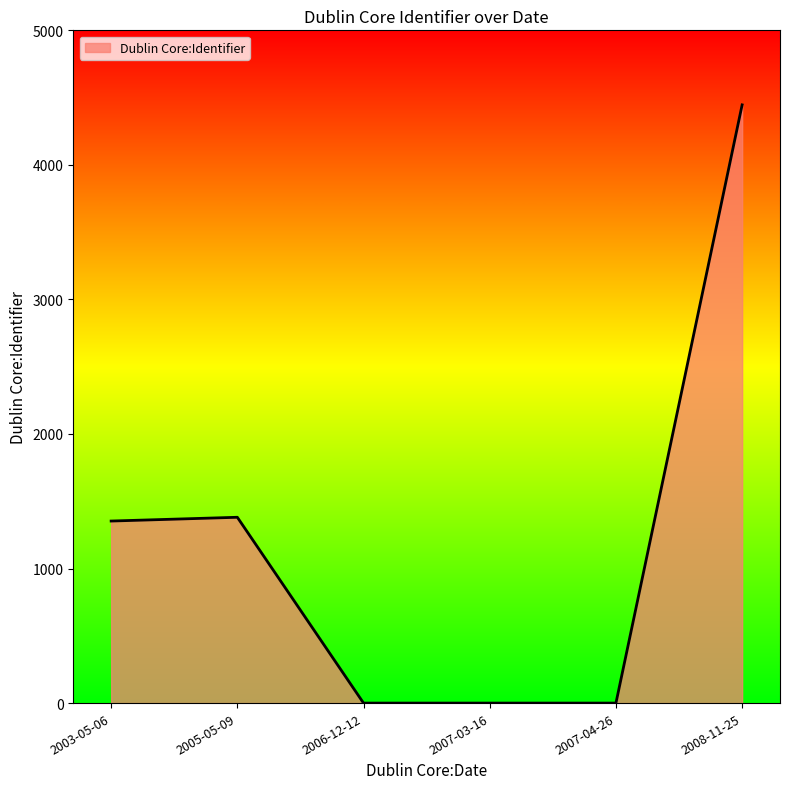

Read the value at 2003-05-06.

1353